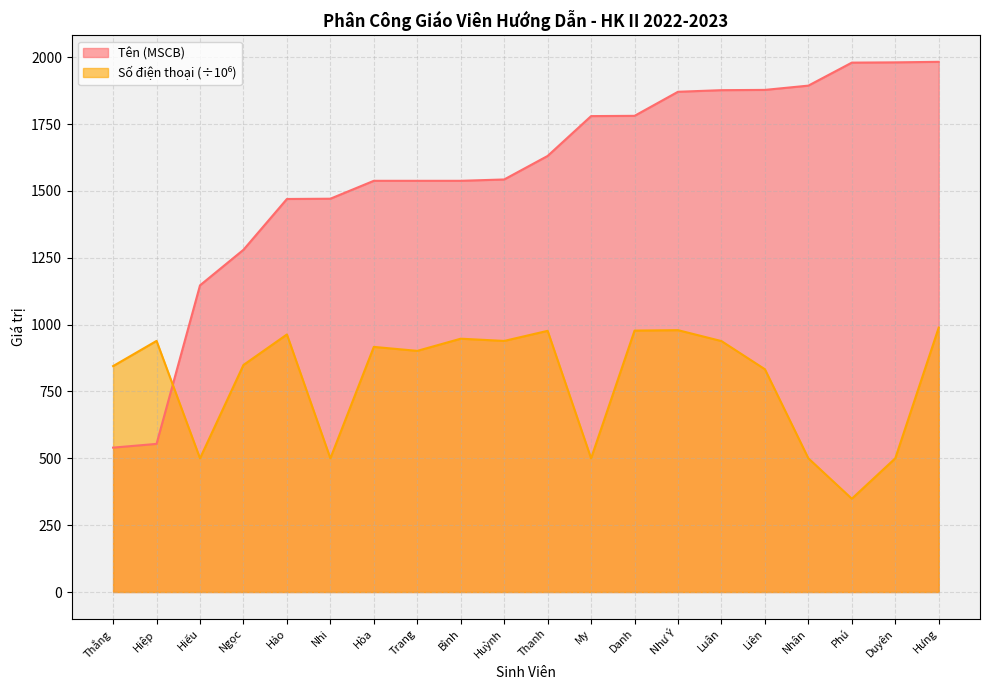

What is the label of the 2nd point from the right?

Duyên